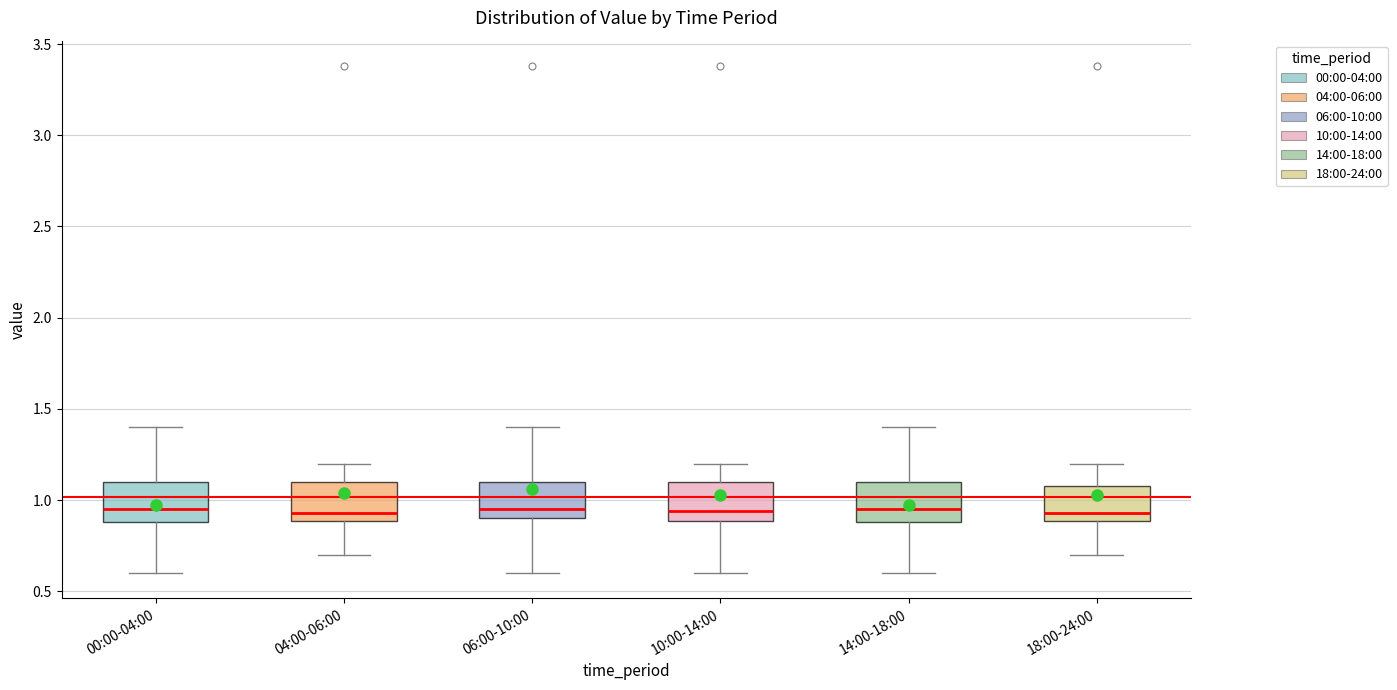

Reading left to right, transcribe this box plot: for each box, give where its median line is, the range the box spans, and where its two whiskers end, as read against the y-axis. The values are not printed on the chart, so give them approximately, as read against the axis.

00:00-04:00: median 0.95, box 0.90 to 1.10, whiskers 0.60 to 1.40
04:00-06:00: median 0.95, box 0.90 to 1.10, whiskers 0.70 to 1.20
06:00-10:00: median 0.95, box 0.90 to 1.10, whiskers 0.60 to 1.40
10:00-14:00: median 0.95, box 0.90 to 1.10, whiskers 0.60 to 1.20
14:00-18:00: median 0.95, box 0.90 to 1.10, whiskers 0.60 to 1.40
18:00-24:00: median 0.95, box 0.90 to 1.10, whiskers 0.70 to 1.20